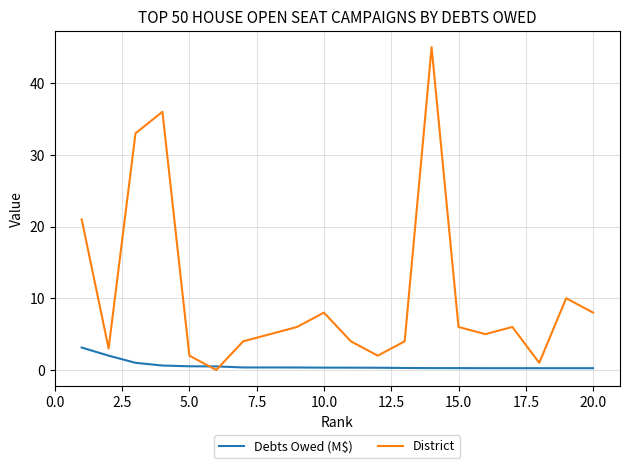

Rank the series by their average value, from highest to lowest.

District, Debts Owed (M$)